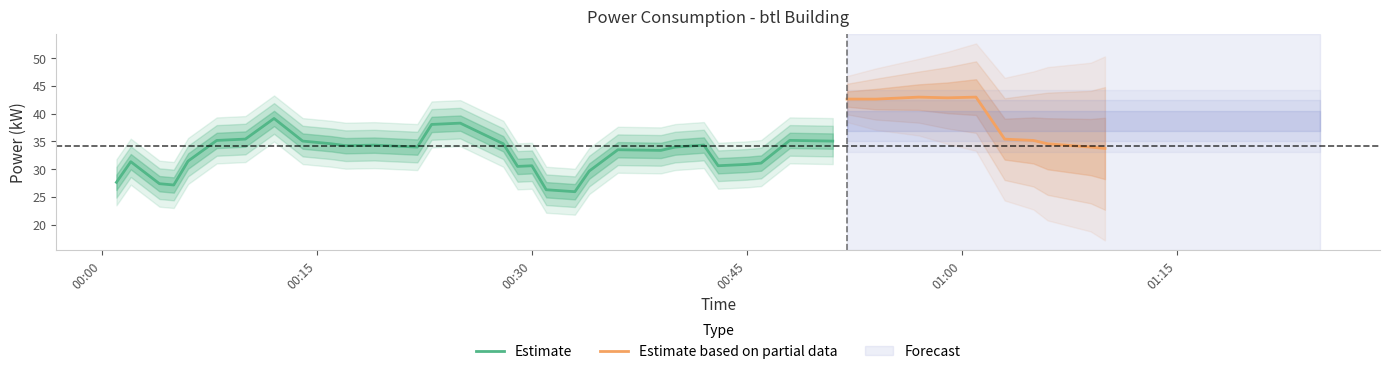

What is the minimum value for Estimate?

25.9